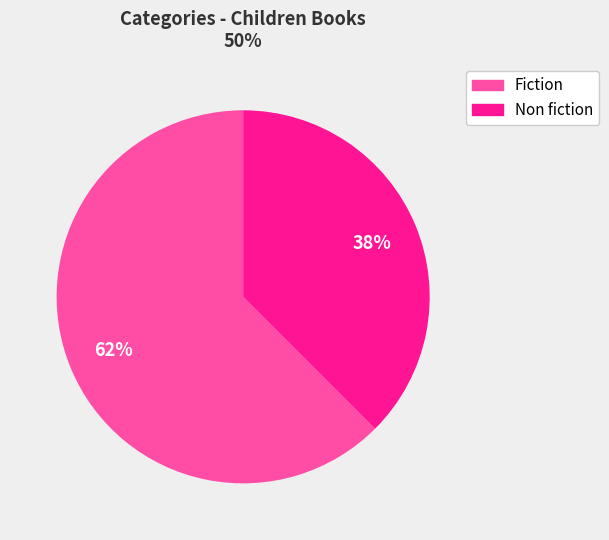

Count the number of slices in the pie.

2